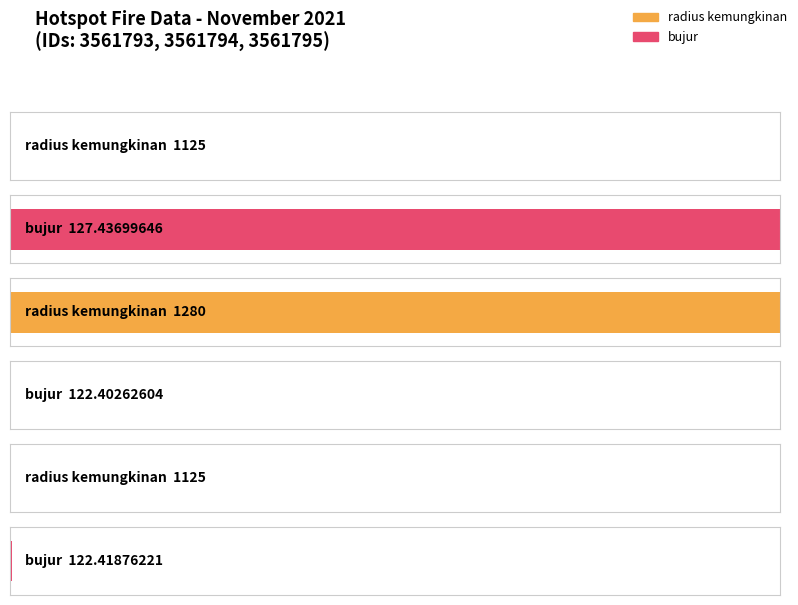

Which series has the largest total across all categories?

radius kemungkinan